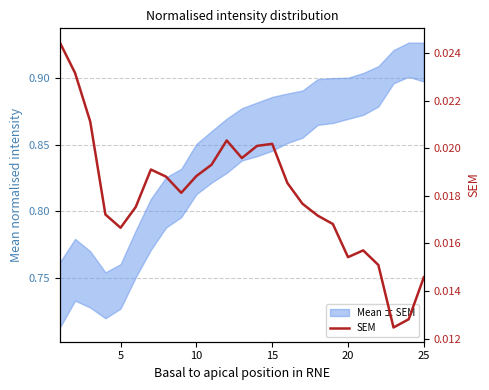

Count the number of categories in the chart.

25